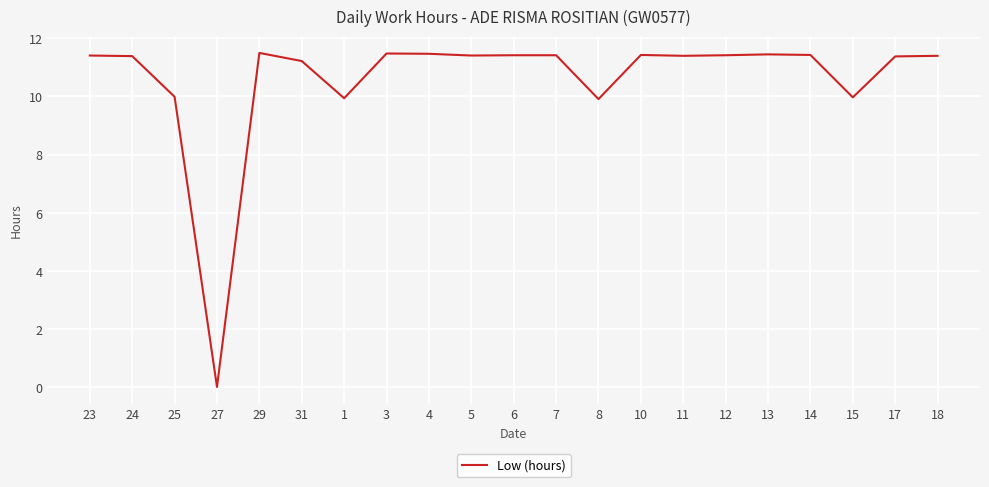

True or false: the data shows 11.5 at 3.

True